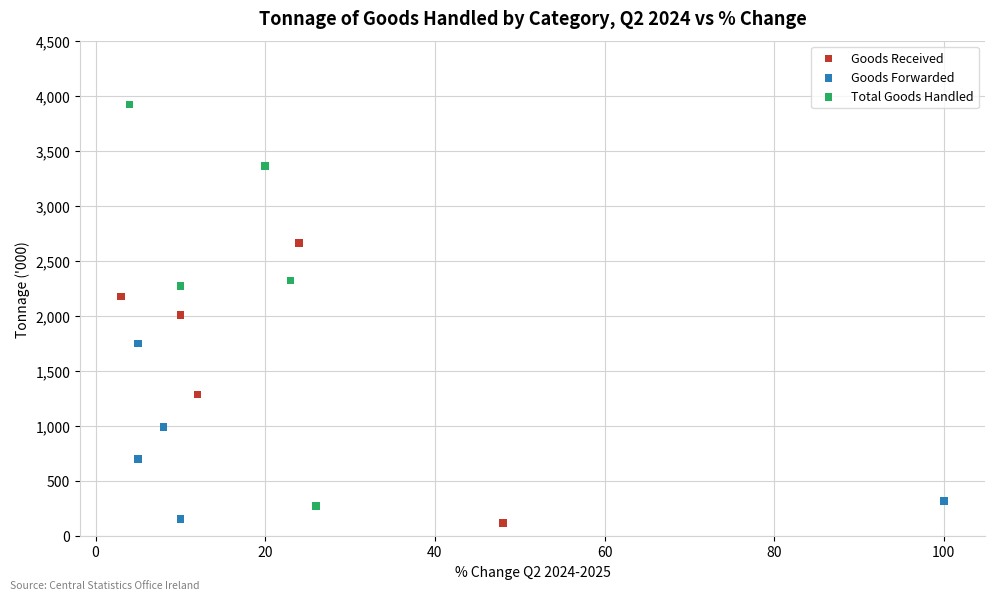

Which series contains the highest Y value?

Total Goods Handled